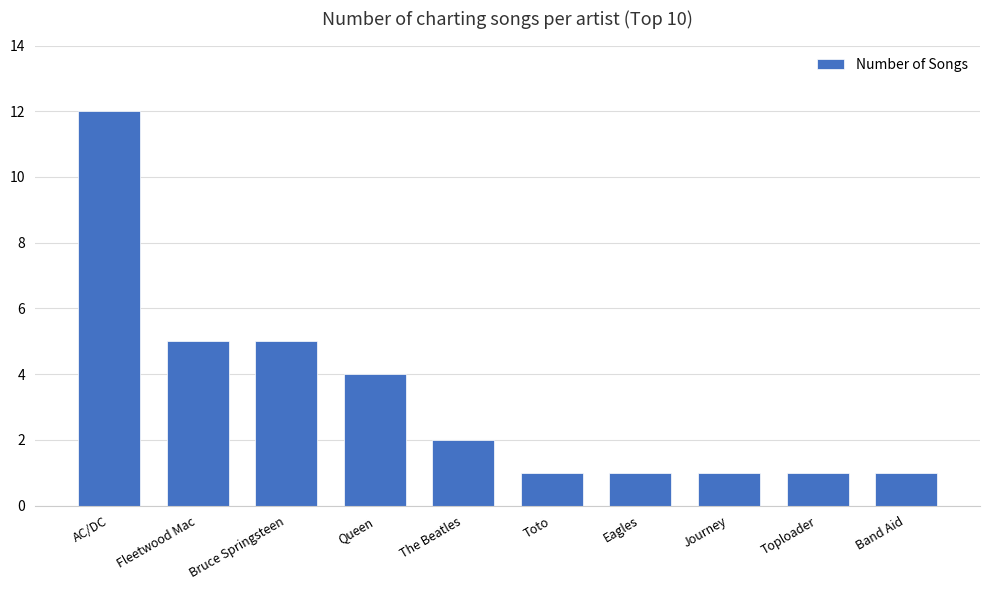

The value at Toto is 0. True or false?

False